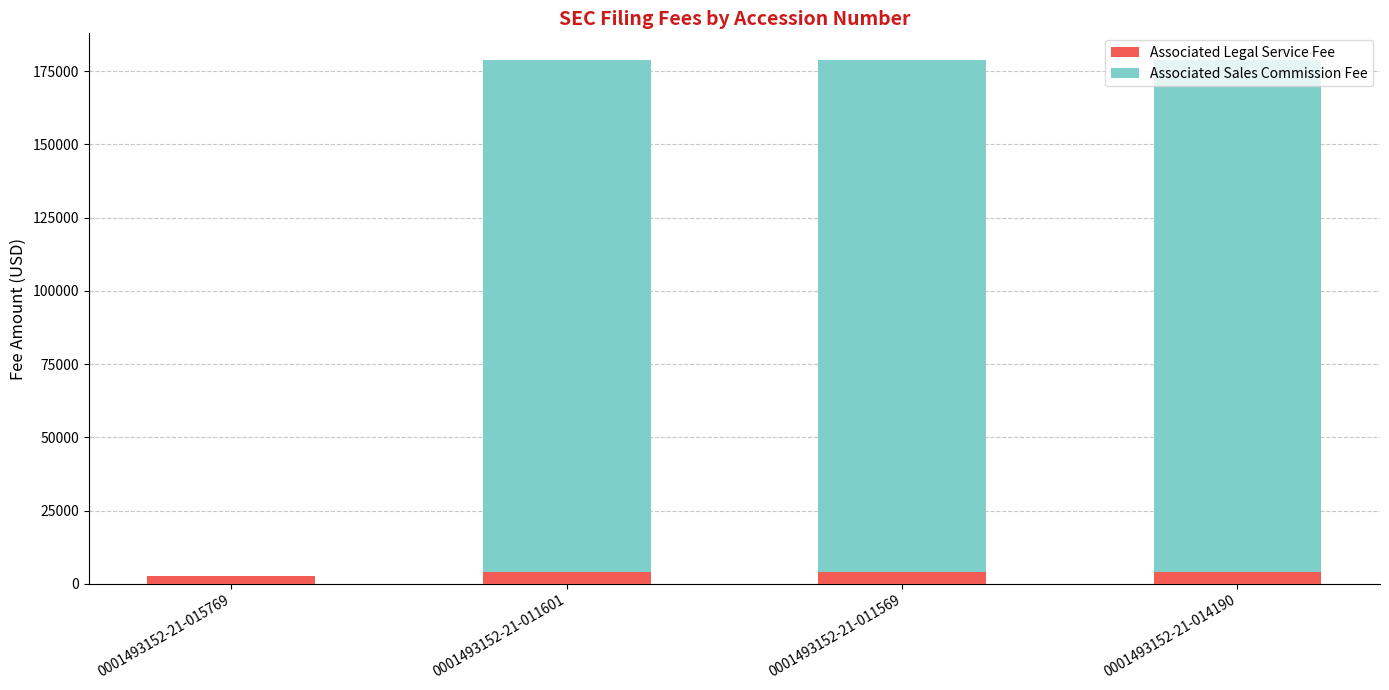

Count the number of categories in the chart.

4